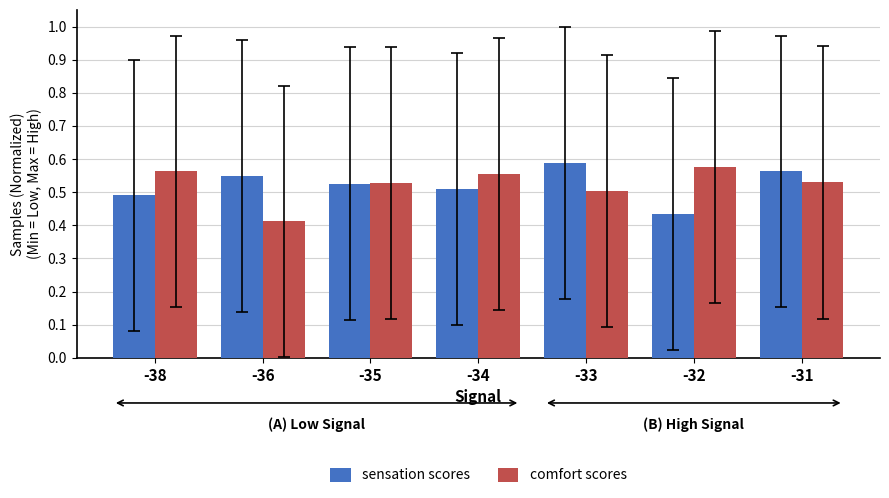

Which category has the highest value in the sensation scores series?

-33